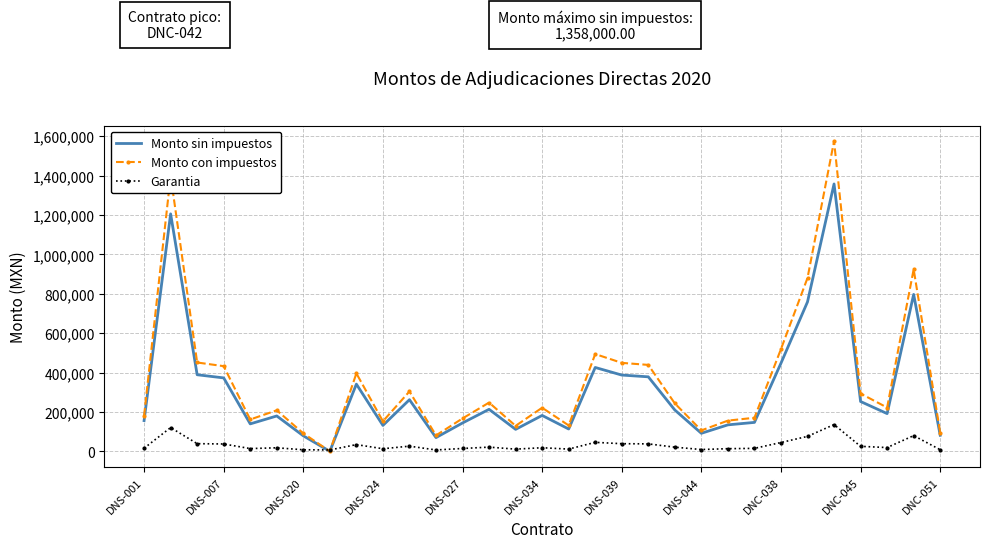

What is the highest value of the Garantia series?

135800.0